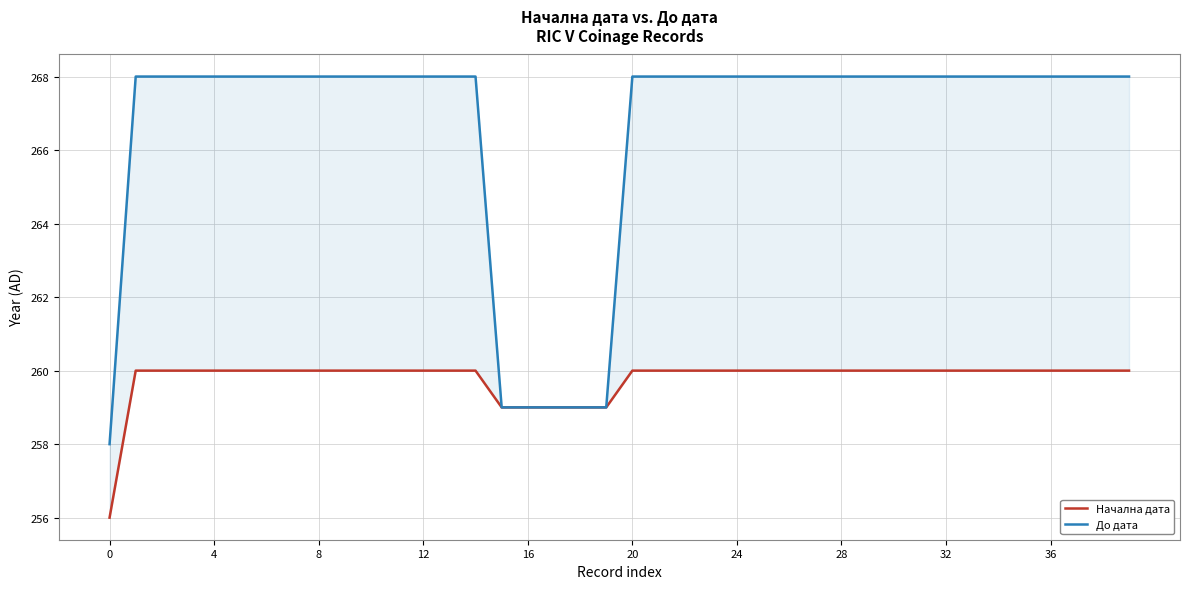

True or false: Начална дата has a value of 260 at 32.

True